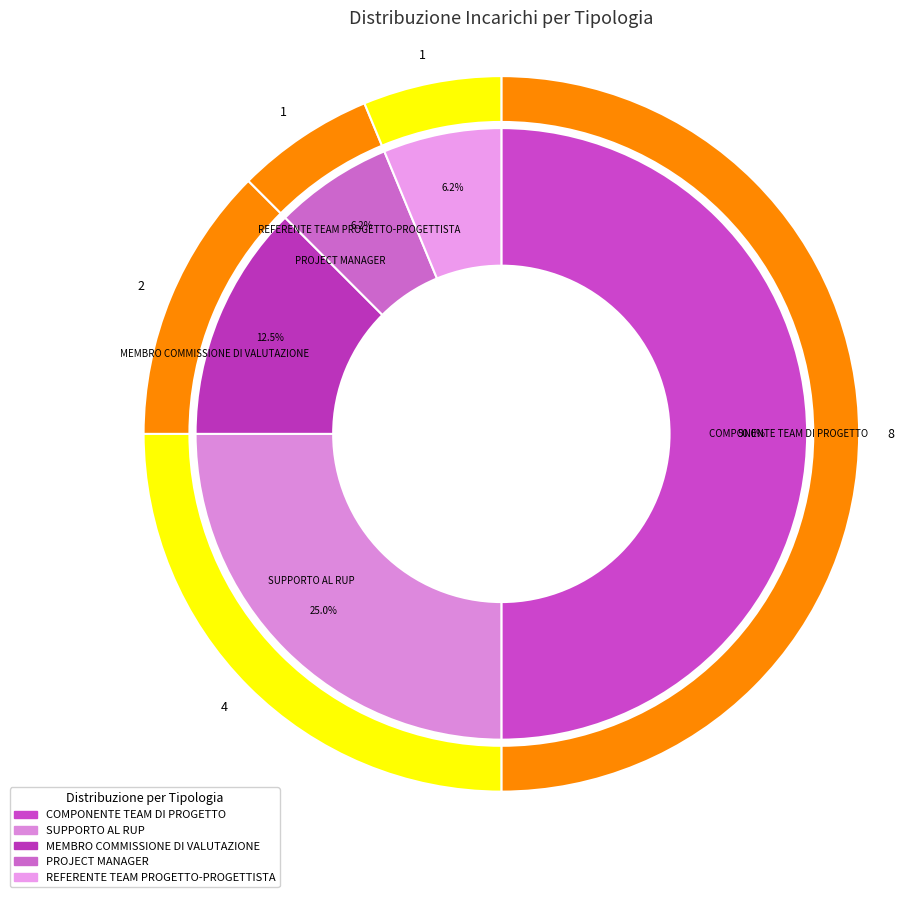

The REFERENTE TEAM PROGETTO-PROGETTISTA slice represents 14% of the pie. True or false?

False